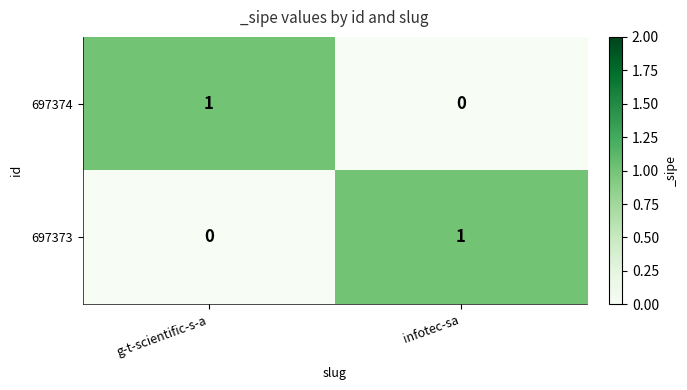

What is the spread (max minus min) of values at g-t-scientific-s-a?

1